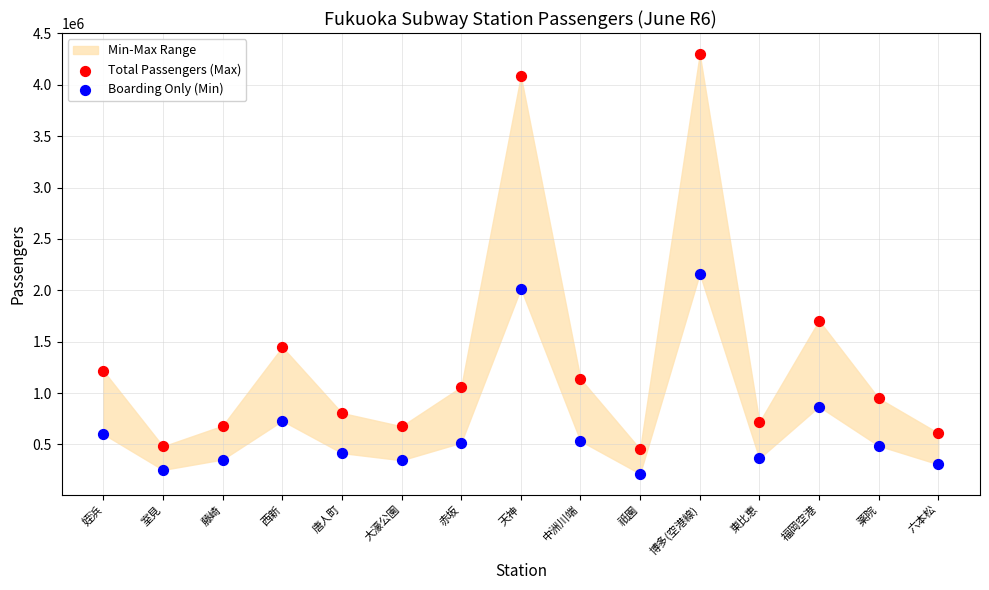

Across all series, what Y value is closest to 2257160?

2162335